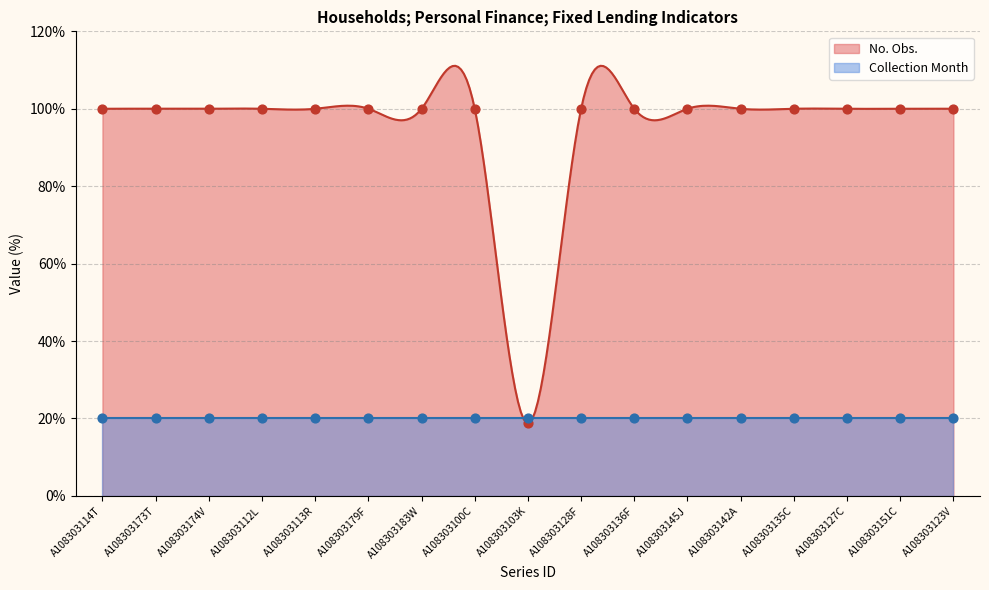

Approximately how many times larger is the value at A108303112L compared to A108303114T?

1.0